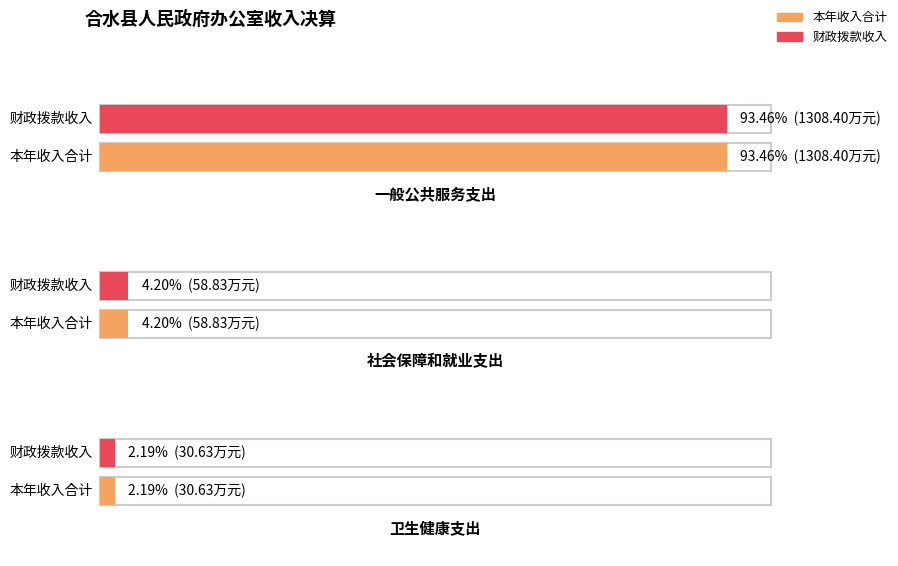

At how many categories does at least one series exceed 142?

1